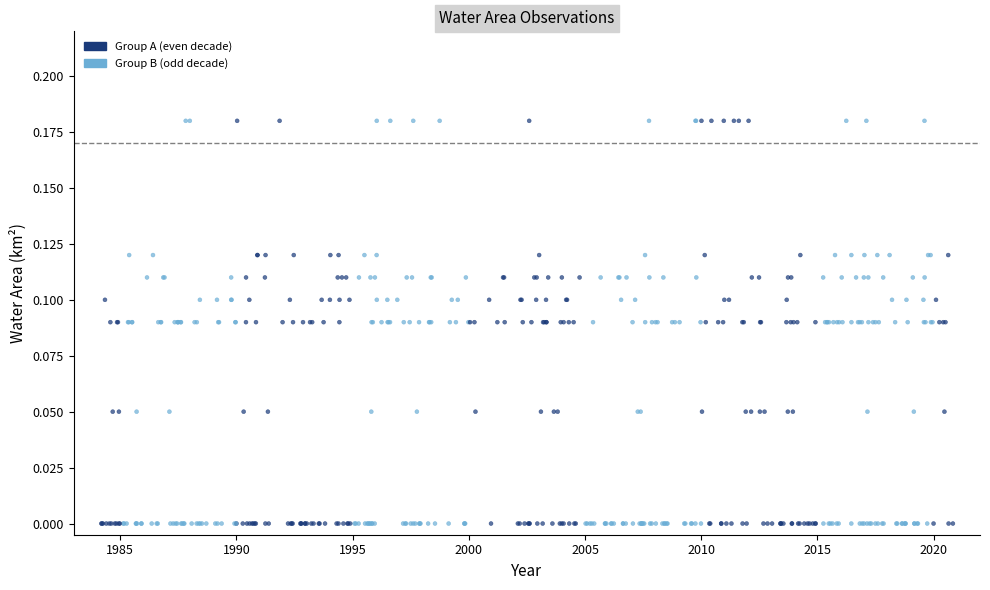

What is the range of X values (max minus min)?

36.6